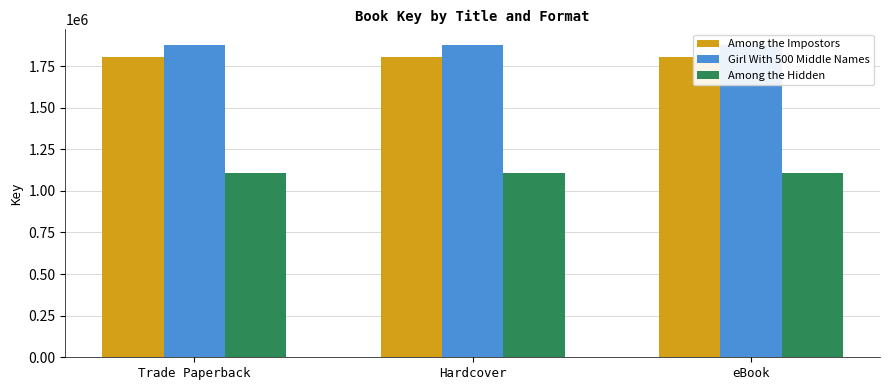

What value does the Among the Hidden series have at Hardcover?

1107541